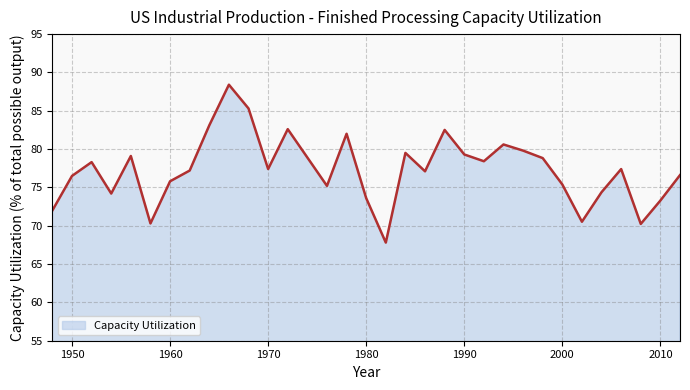

What is the greatest value displayed?

88.4